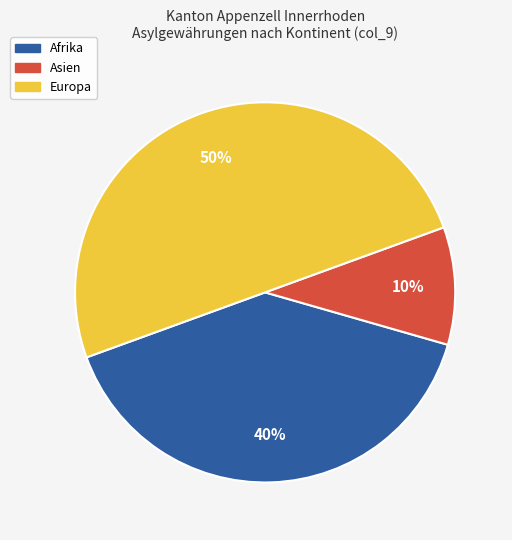

To the nearest percent, what is the difference between the largest and smallest slice percentages?

40%